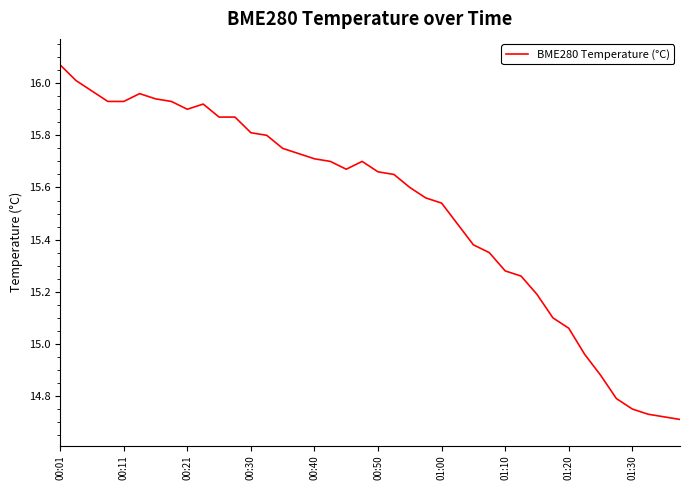

What is the difference between the maximum and minimum values?

1.4